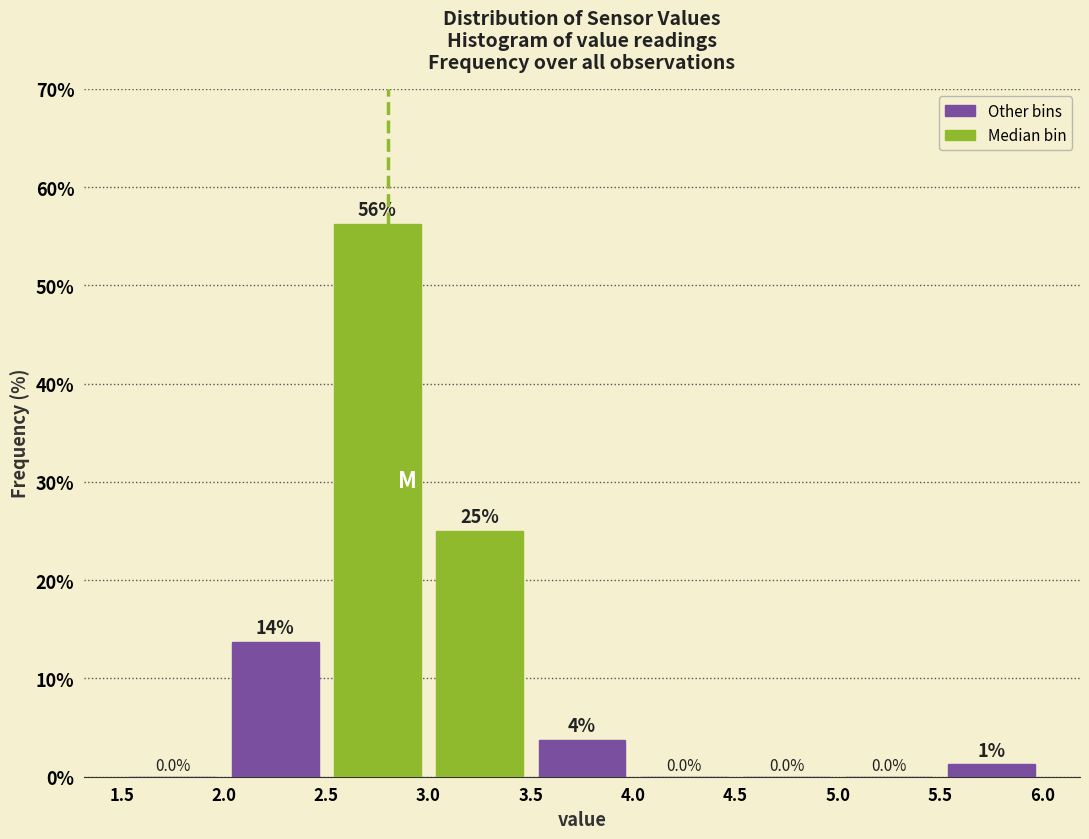

Over which range of the x-axis is the bar tallest?

2.5 to 3.0